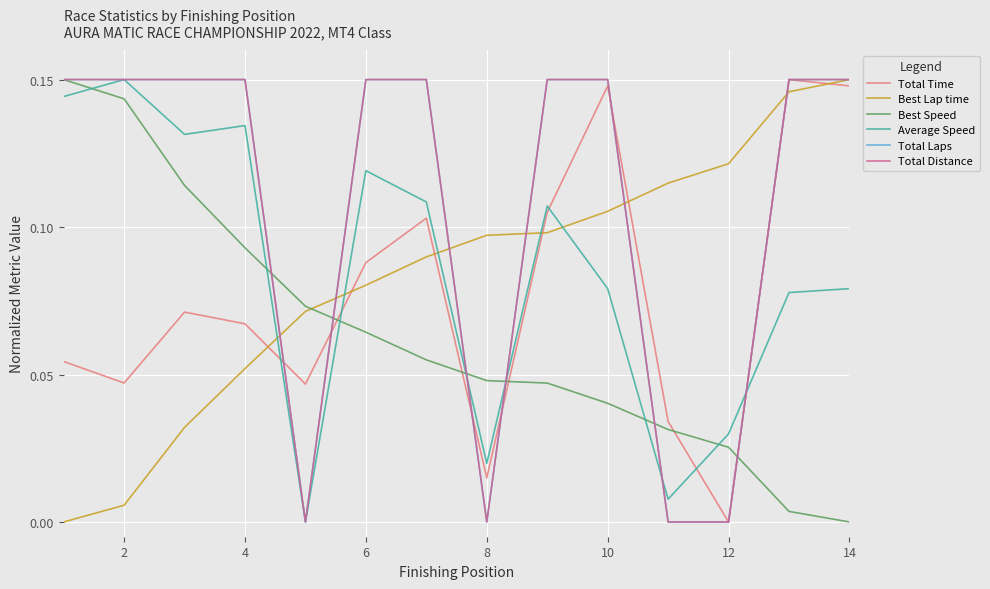

True or false: Total Laps and Total Distance cross at least once.

False